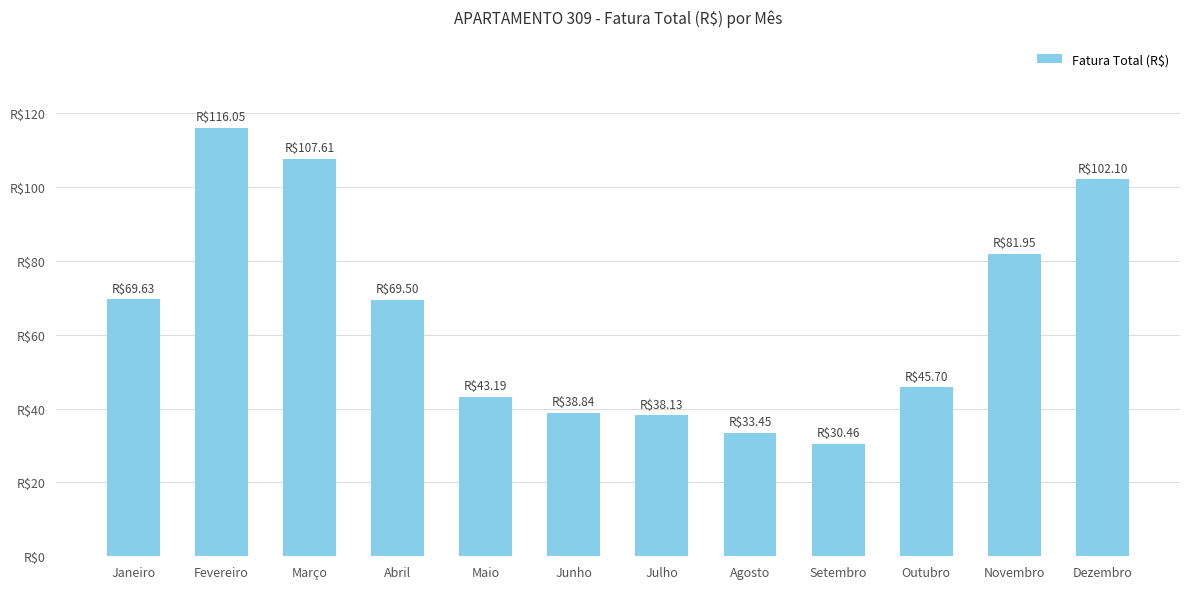

True or false: the data shows 21.2 at Janeiro.

False